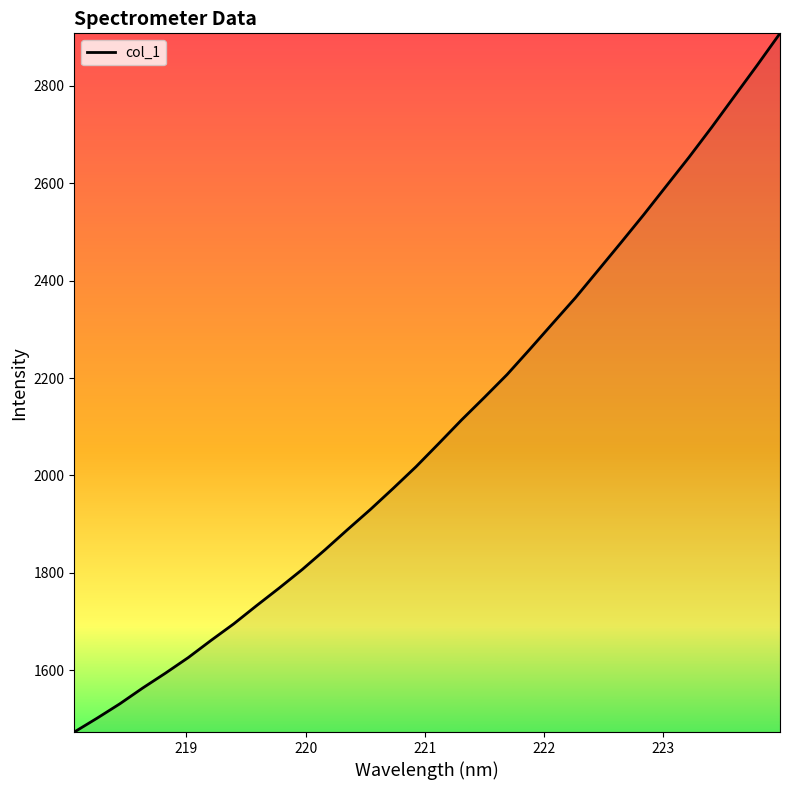

What is the difference between the maximum and minimum values?

1435.3